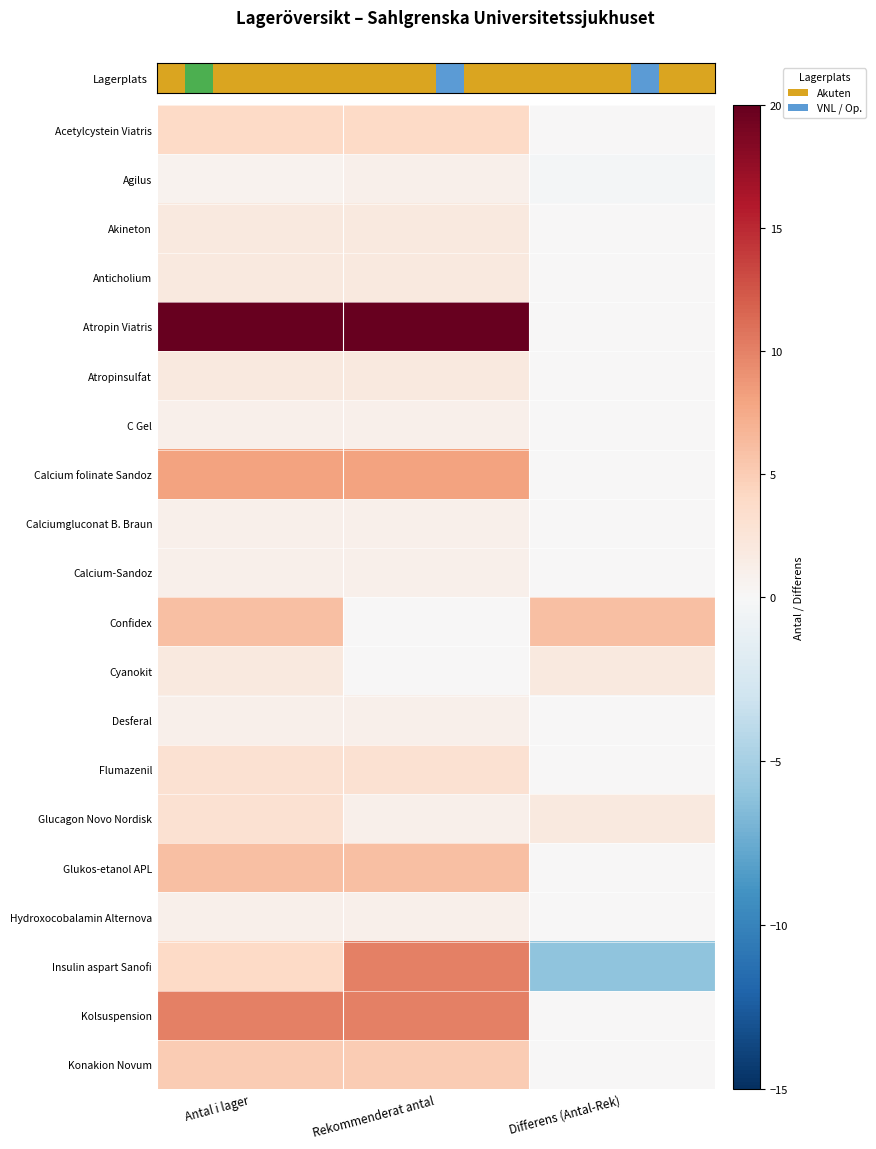

Which has a higher value, Differens (Antal-Rek) or Rekommenderat antal?

Rekommenderat antal